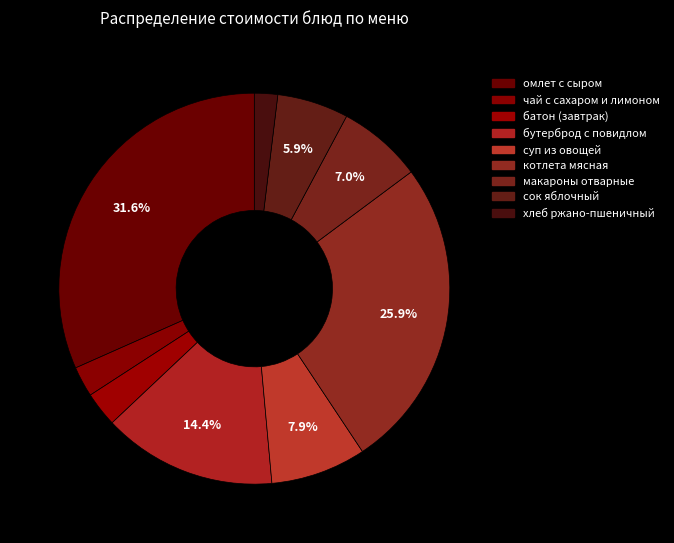

How many segments does this pie chart have?

9